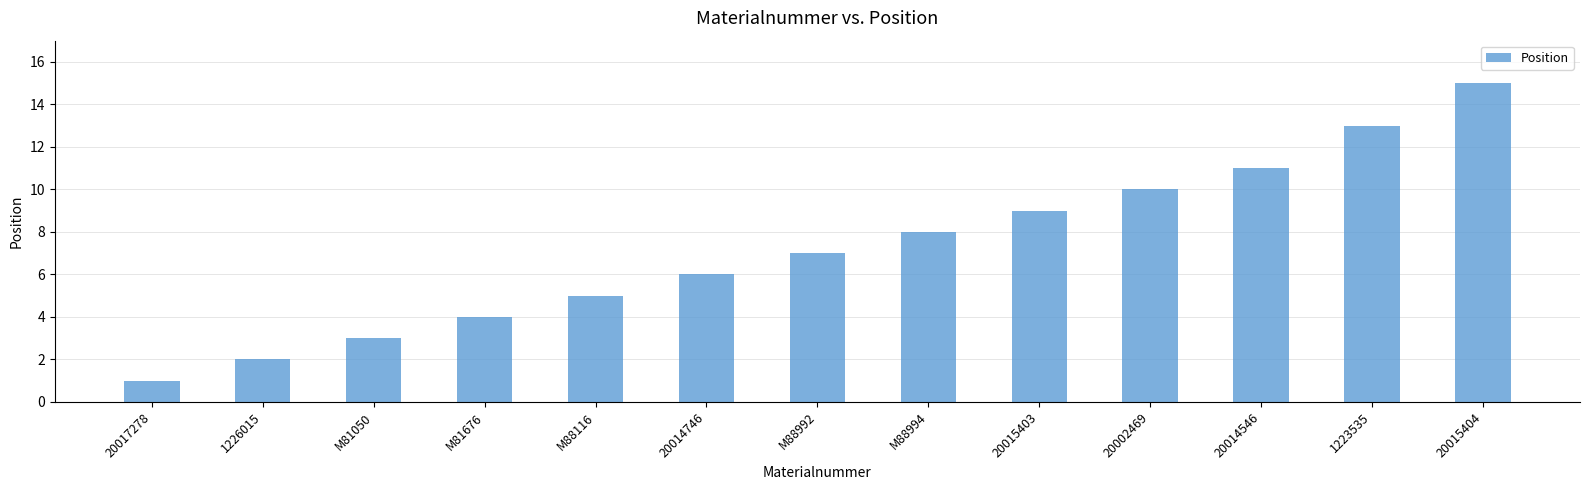

Approximately how many times larger is the value at M88994 compared to 20002469?

0.8